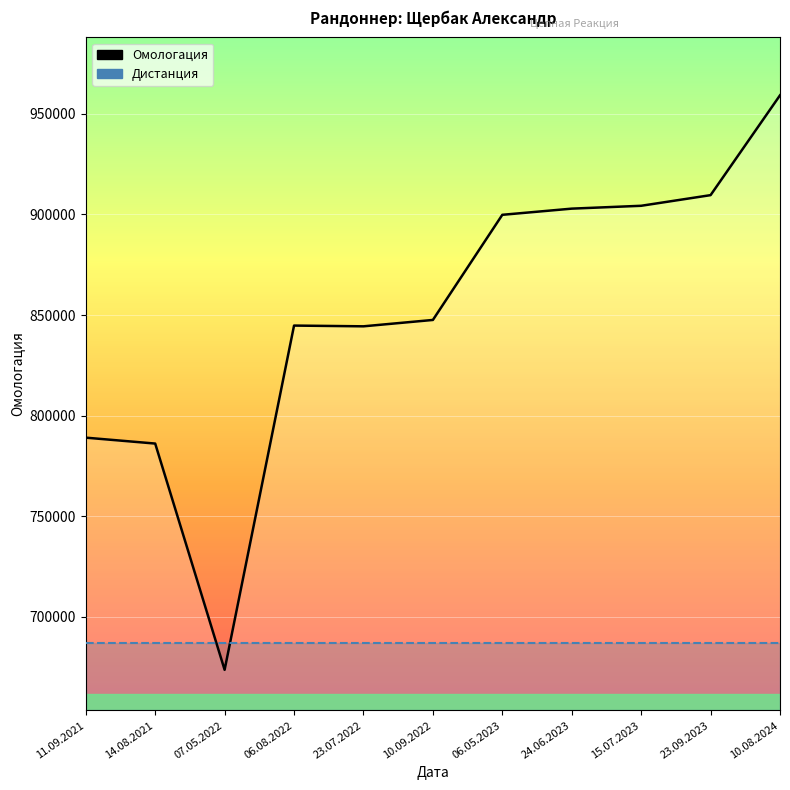

True or false: Омологация has more than 1 points higher than both neighbors.

False